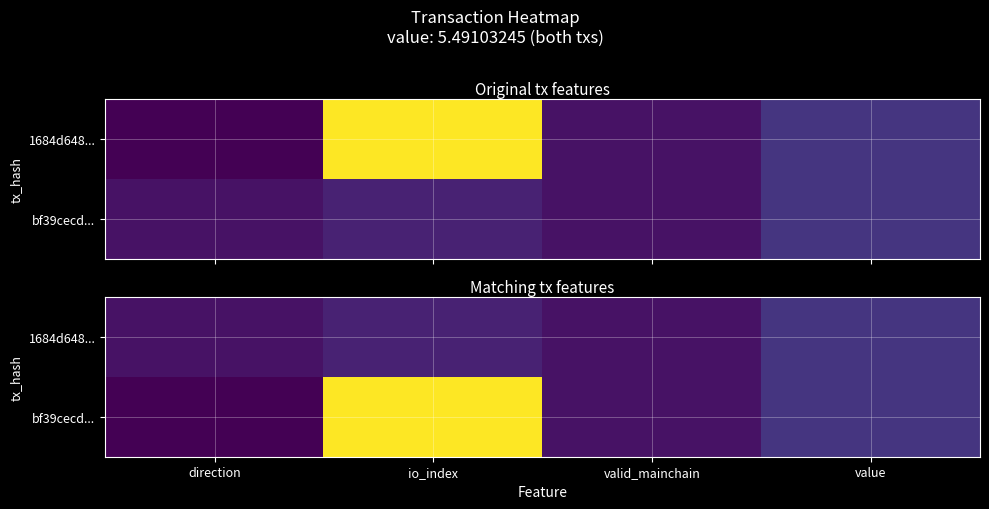

What is the greatest value displayed?

41.0